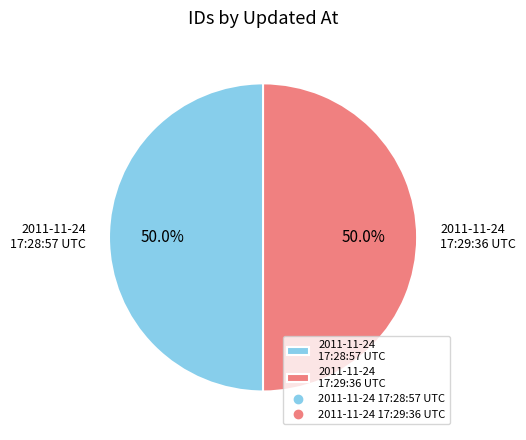

How many slices are in this pie chart?

2